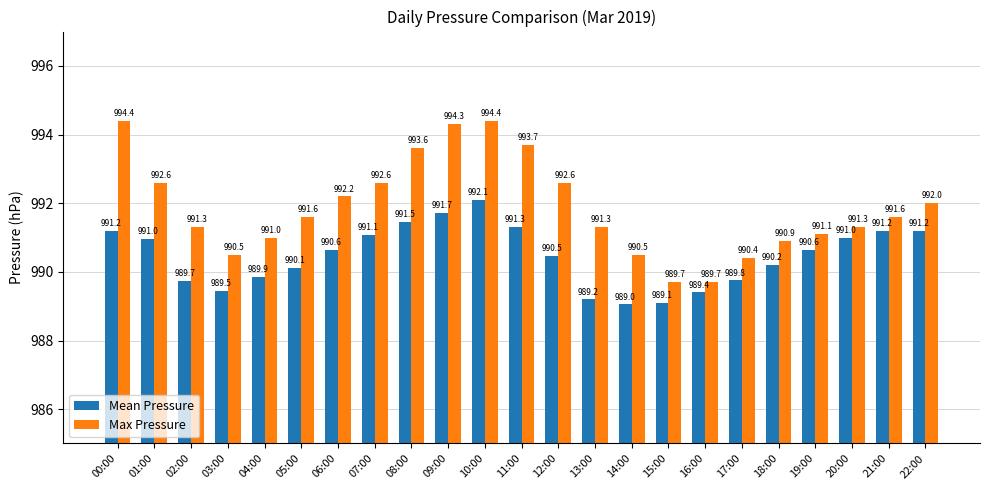

How many distinct data groups are displayed?

2